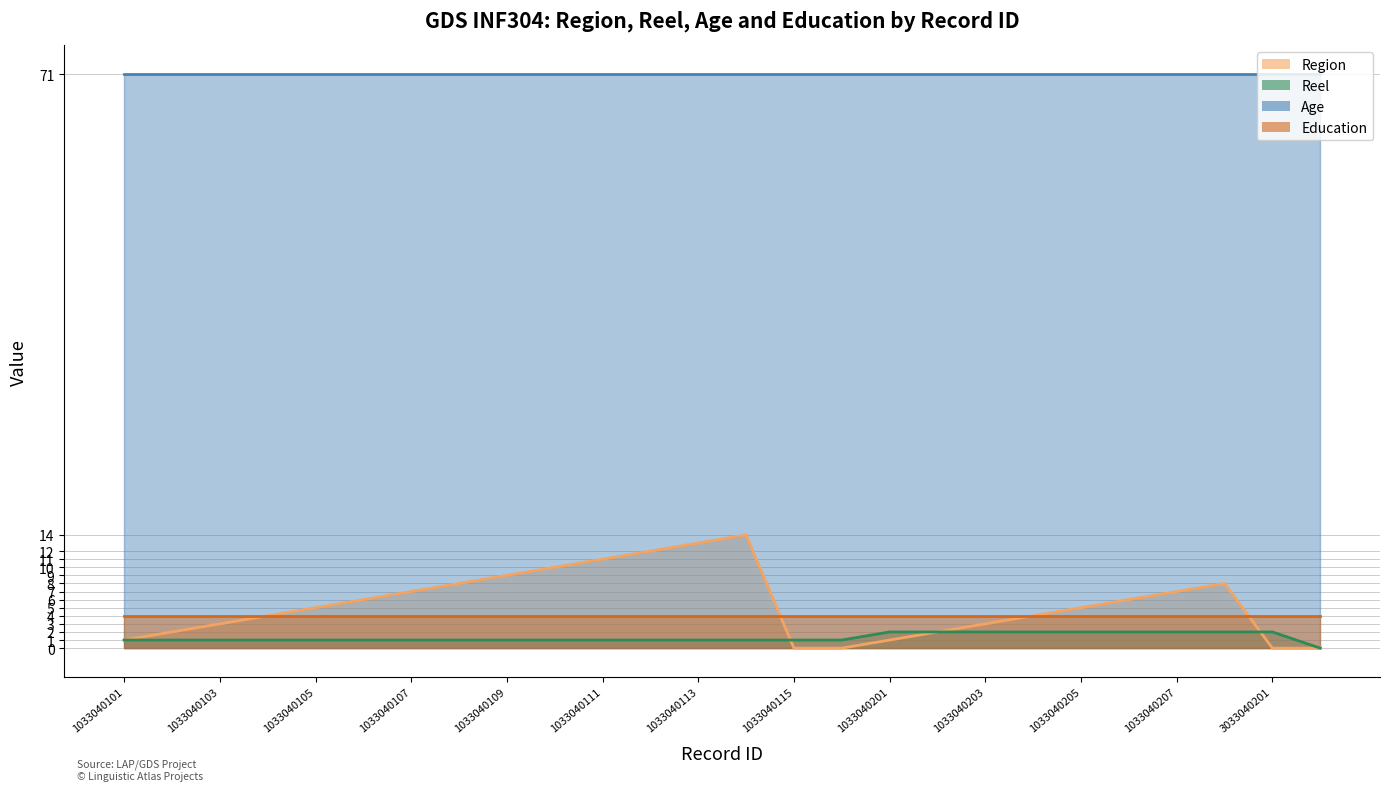

Where is Reel nearest to the value 1?

1033040101